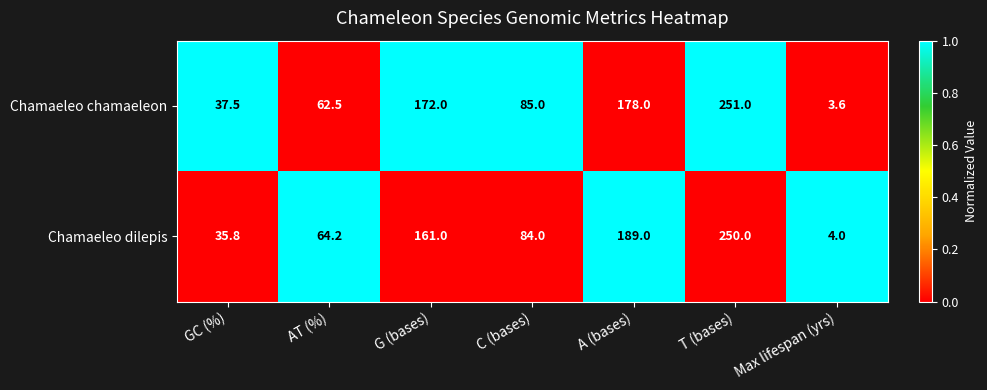

At which category is the sum across all series the highest?

T (bases)